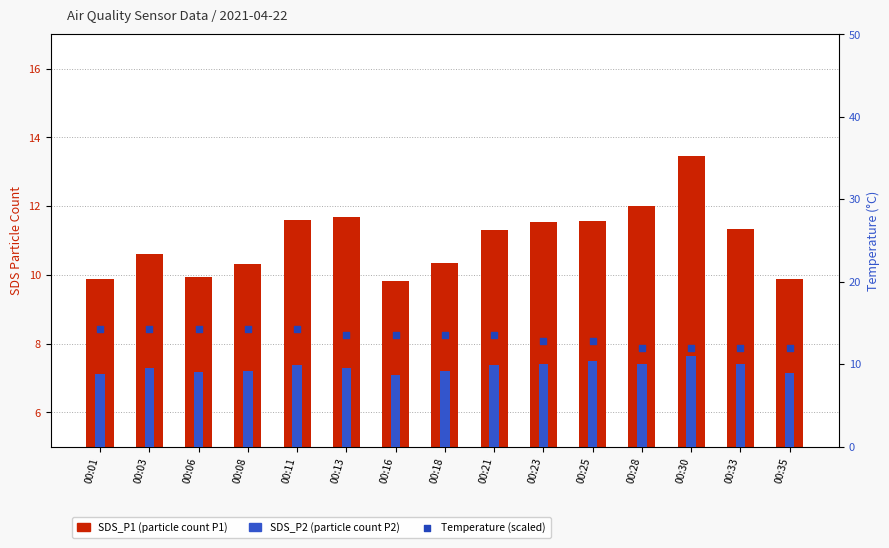

Which series has the largest total across all categories?

Temp (scaled)